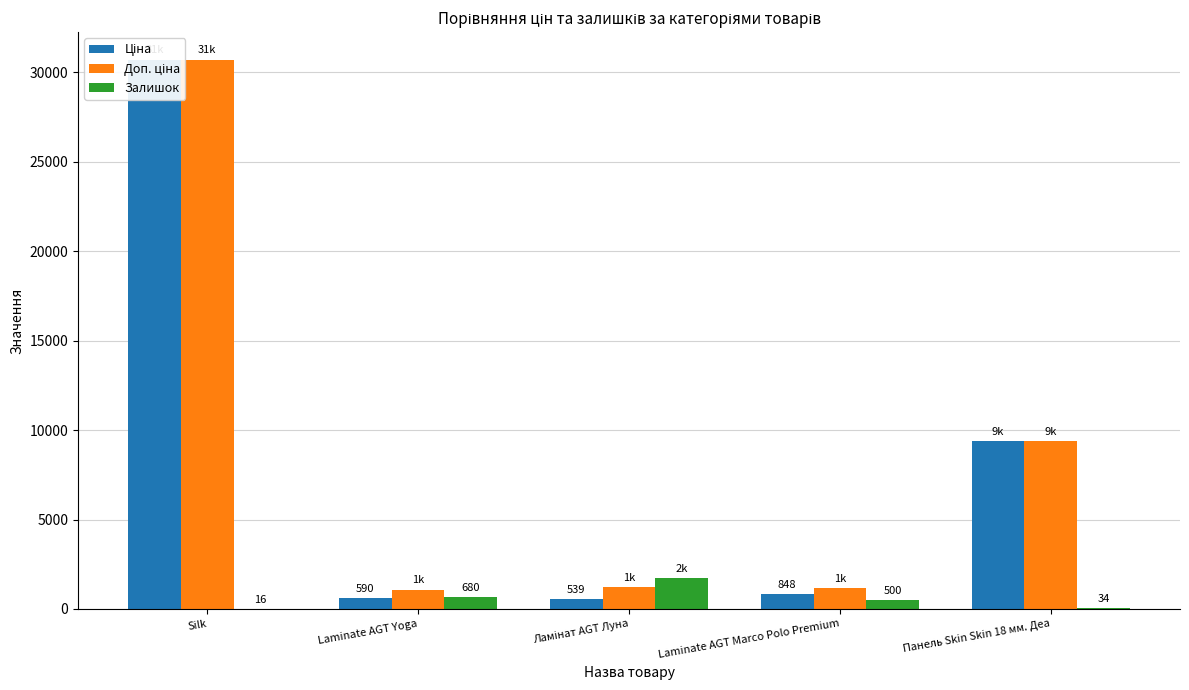

Is the value of Залишок at Ламінат AGT Луна greater than the value of Доп. ціна at Ламінат AGT Луна?

Yes